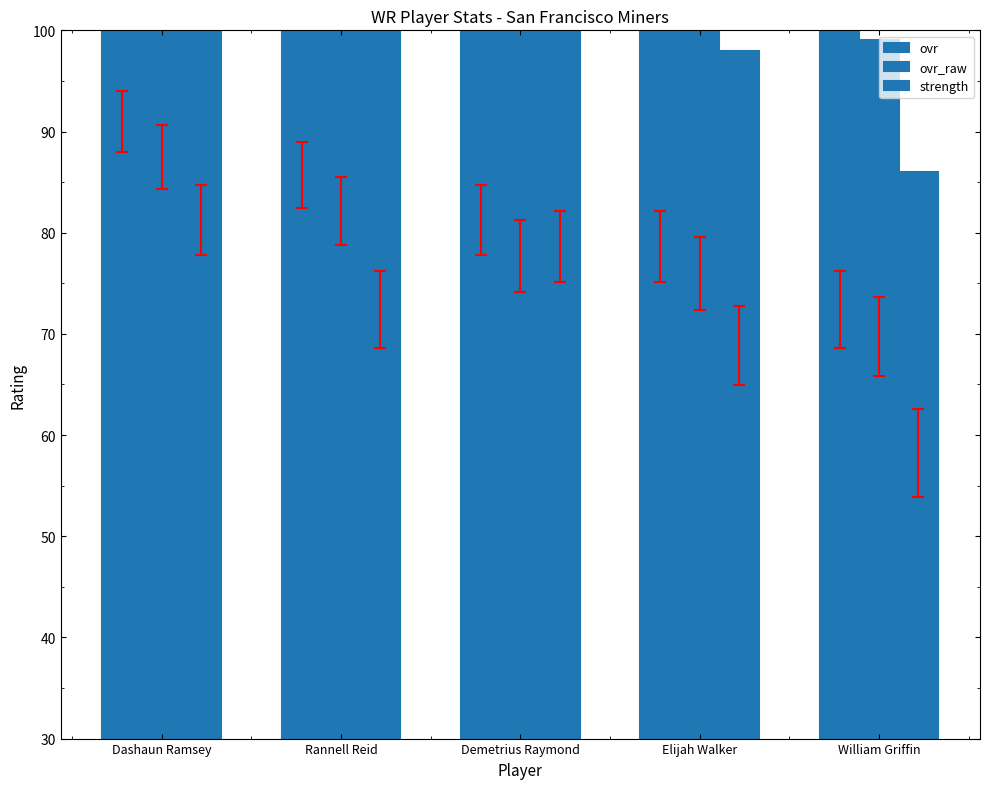

What are all the series names shown in the legend?

ovr, ovr_raw, strength